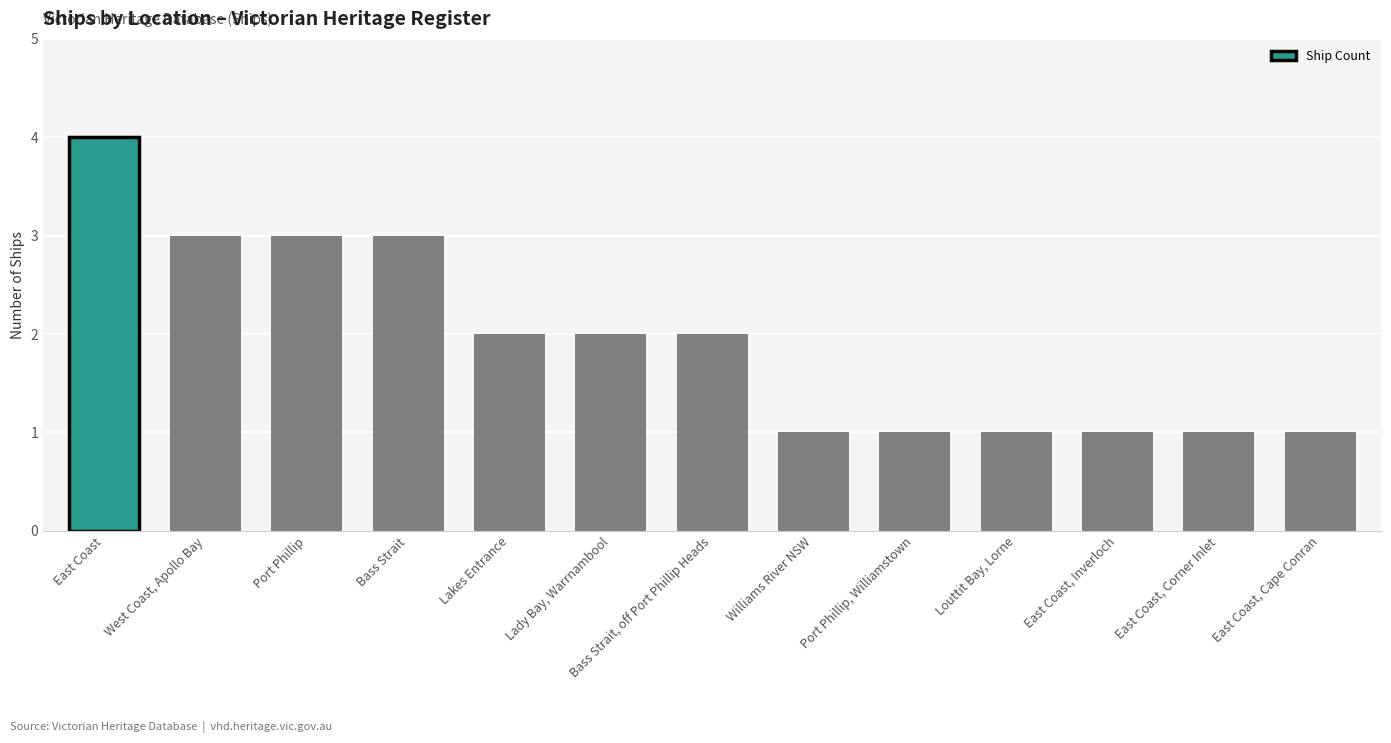

Is it true that the value at Bass Strait is 3?

True